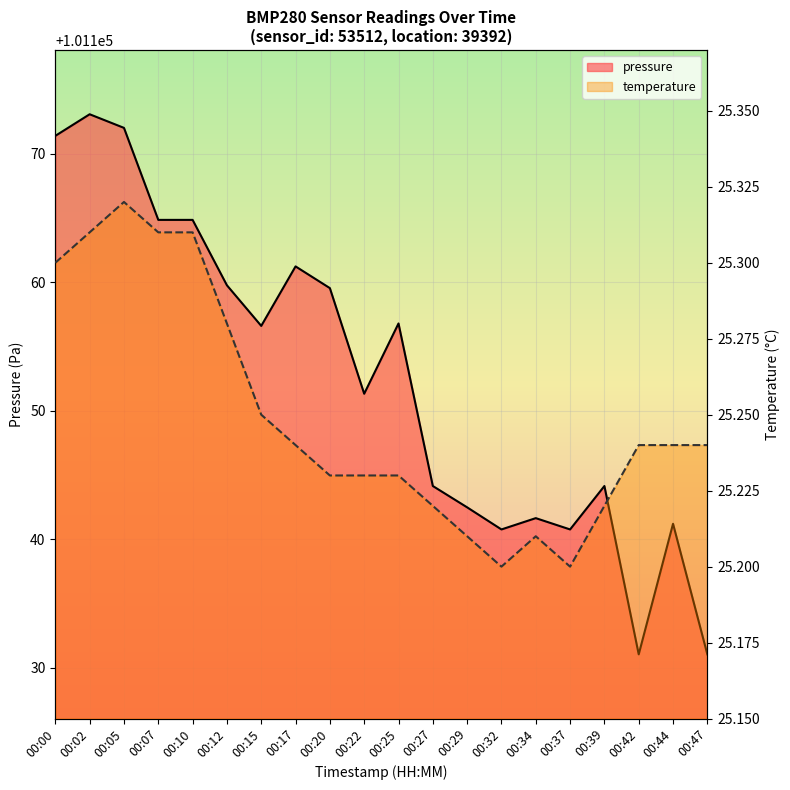

Is it true that temperature equals 38.7 at 00:02?

False